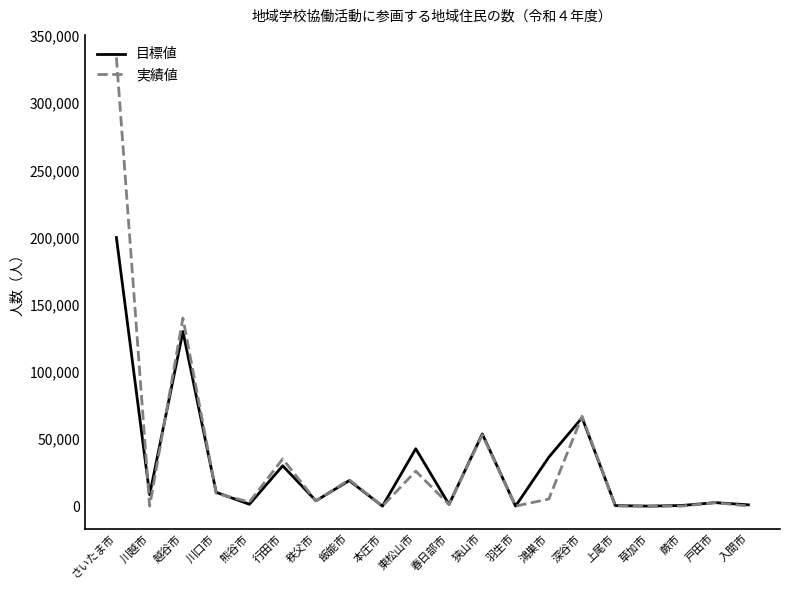

At which category does 実績値 reach its first local peak?

越谷市